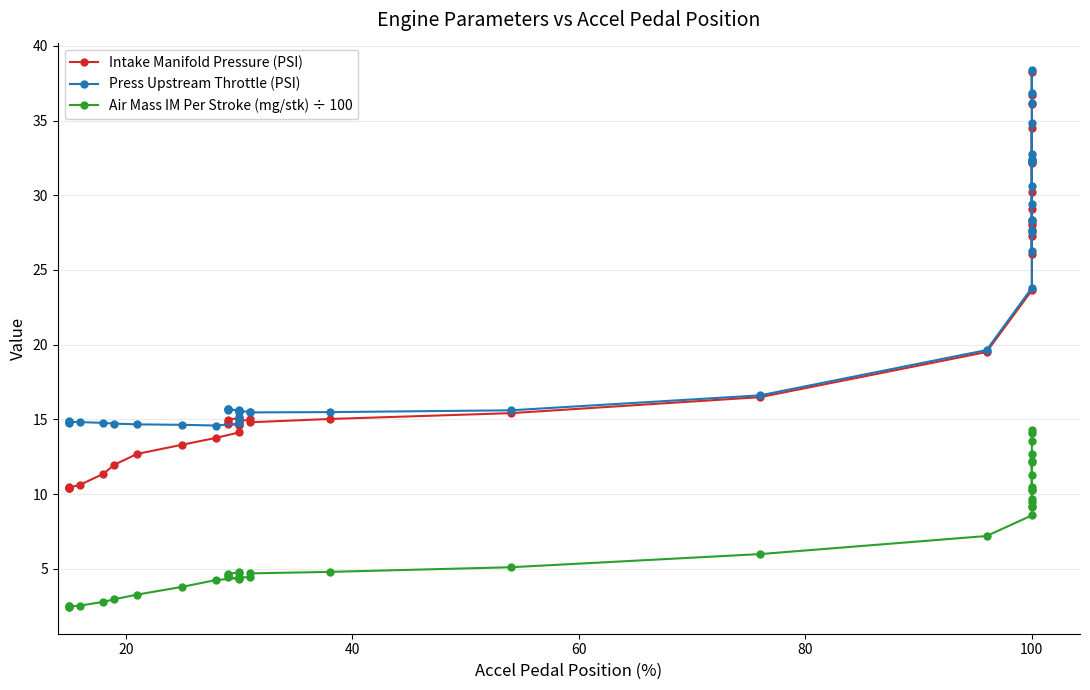

Which series has the largest range (max minus min)?

Intake Manifold Pressure (PSI)